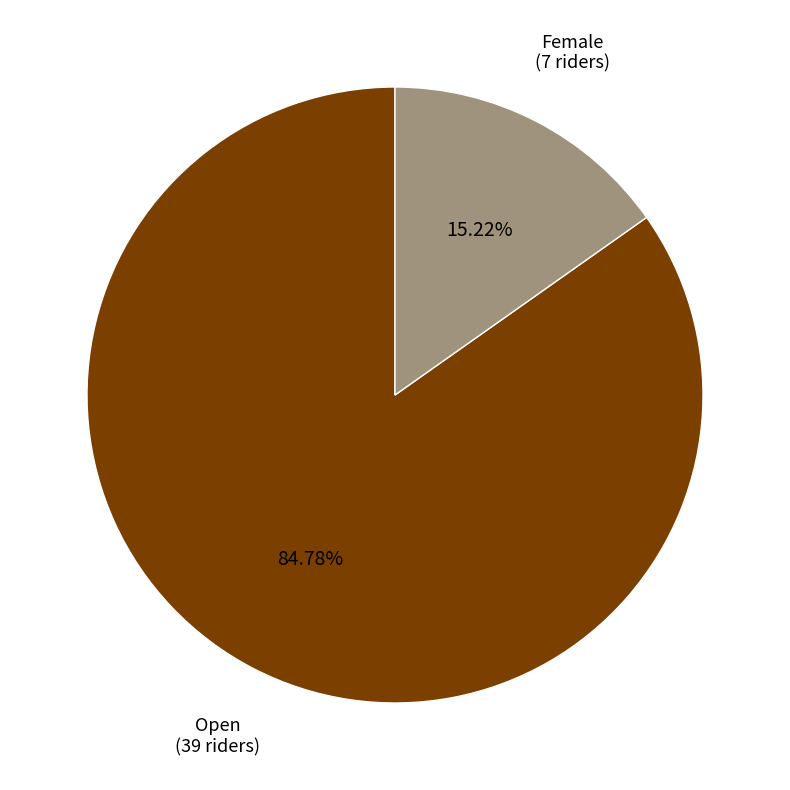

Approximately how many times larger is the value at Open compared to Female?

5.6